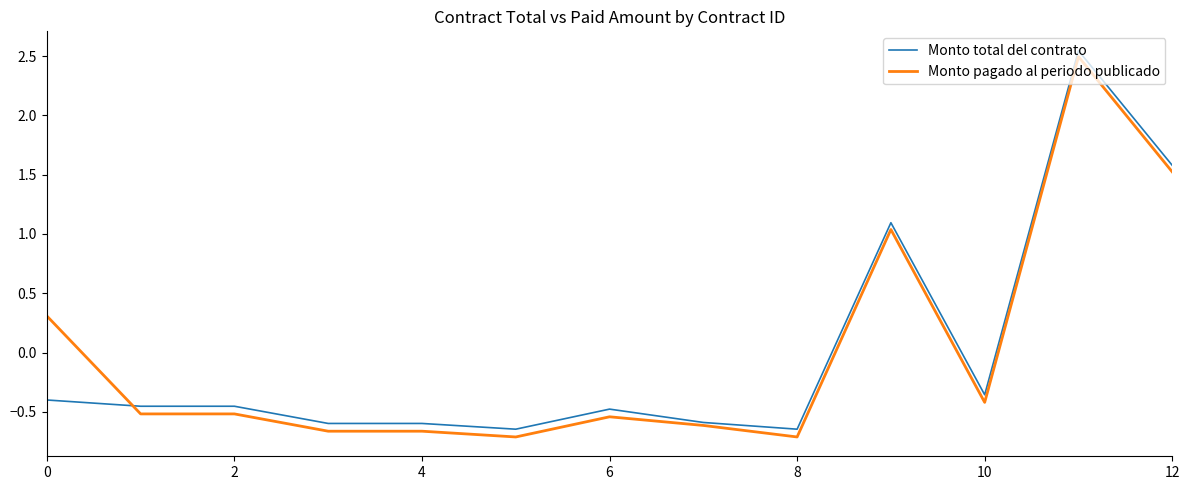

Which series has the widest spread of values?

Monto pagado al periodo publicado